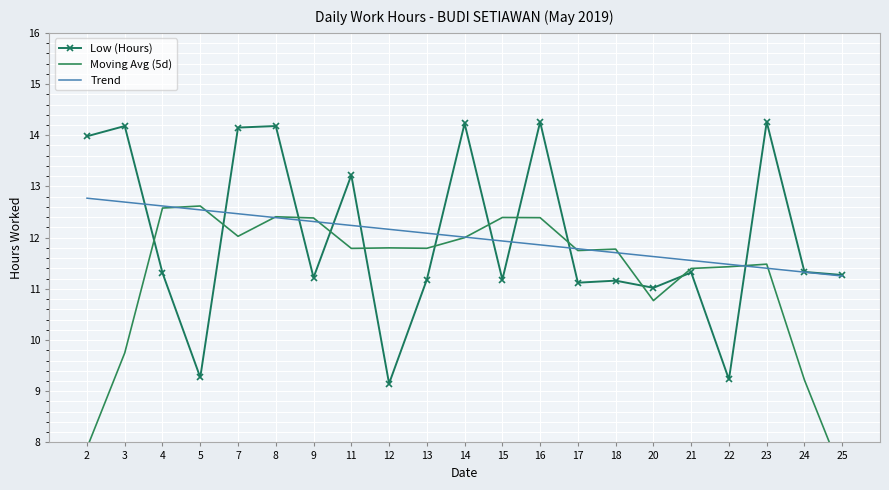

What is the sum of all Trend values?

252.2